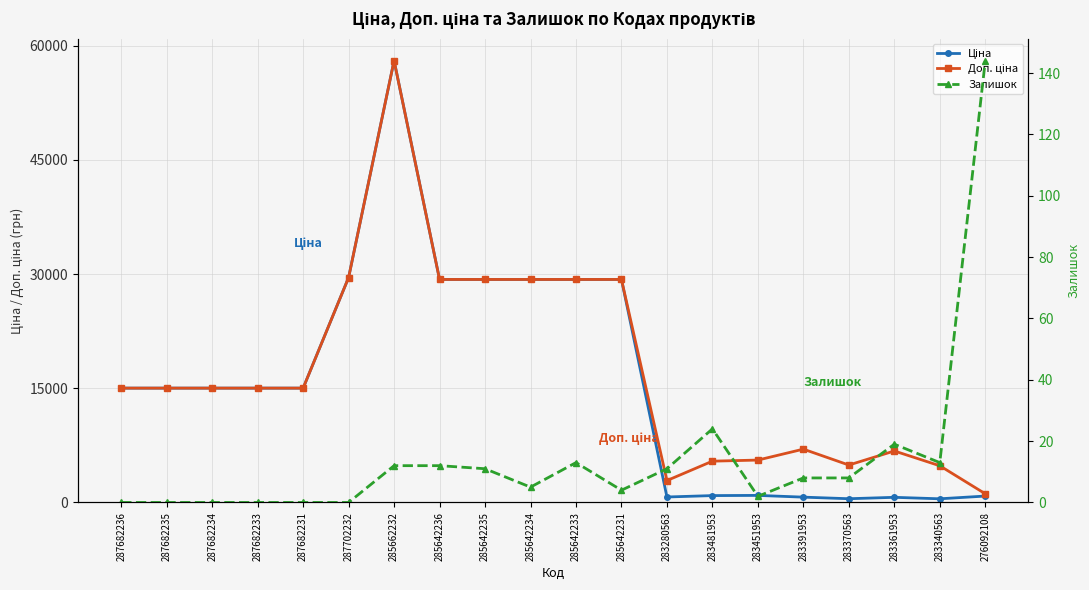

Reading left to right, list all the values displayed in this chart.

Ціна: 287682236=15019.2	287682235=15019.2	287682234=15019.2	287682233=15019.2	287682231=15019.2	287702232=29548.9	285662232=58037.0	285642236=29294.9	285642235=29294.9	285642234=29294.9	285642233=29294.9	285642231=29294.9	283280563=719.6	283481953=904.3	283451953=928.3	283391953=700.4	283370563=491.7	283361953=676.4	283340563=482.1	276092108=842.8
Доп. ціна: 287682236=15019.2	287682235=15019.2	287682234=15019.2	287682233=15019.2	287682231=15019.2	287702232=29548.9	285662232=58037.0	285642236=29294.9	285642235=29294.9	285642234=29294.9	285642233=29294.9	285642231=29294.9	283280563=2878.5	283481953=5425.9	283451953=5569.9	283391953=7004.3	283370563=4917.4	283361953=6764.4	283340563=4821.4	276092108=1142.1
Залишок: 287682236=0.0	287682235=0.0	287682234=0.0	287682233=0.0	287682231=0.0	287702232=0.0	285662232=12.0	285642236=12.0	285642235=11.0	285642234=5.0	285642233=13.0	285642231=4.0	283280563=11.0	283481953=24.0	283451953=2.0	283391953=8.0	283370563=8.0	283361953=19.0	283340563=13.0	276092108=144.0